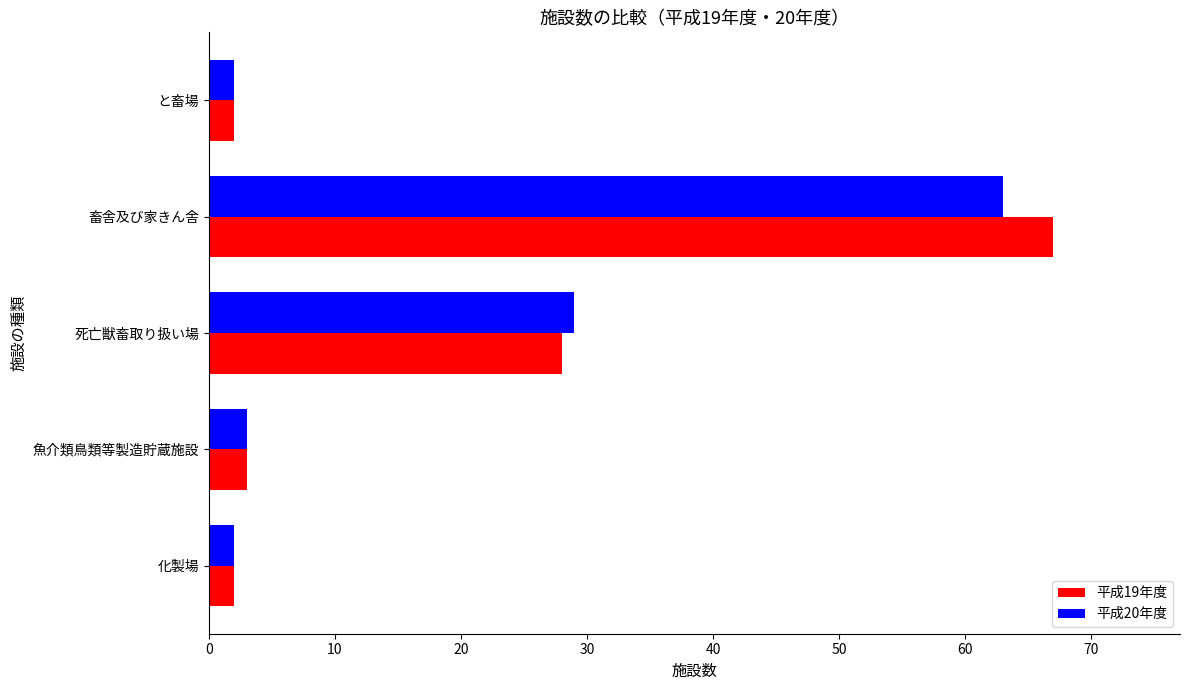

List the series in order of their peak value, highest first.

平成19年度, 平成20年度